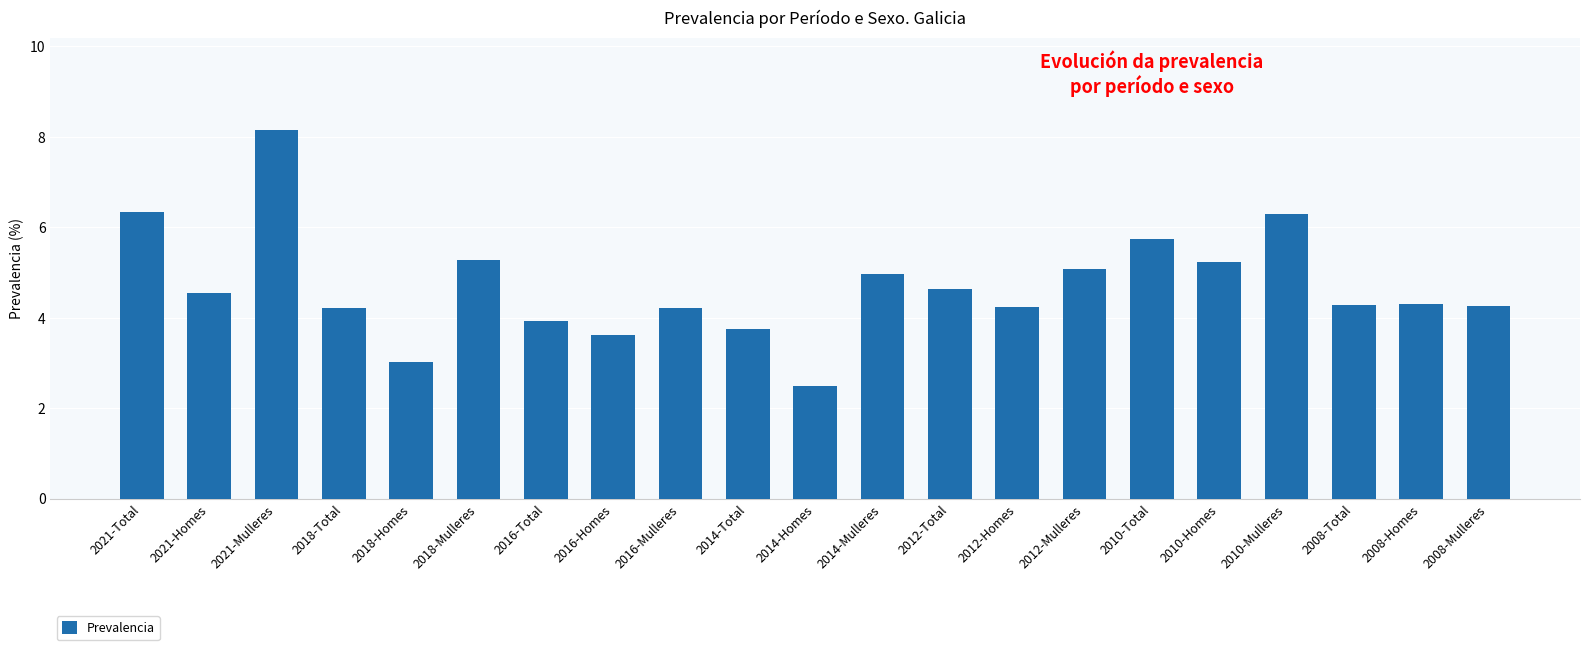

Does the chart contain any negative values?

No